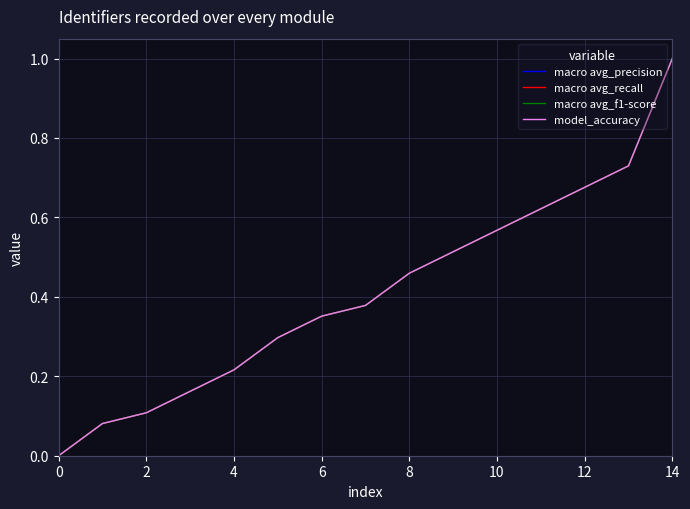

Does the chart display data point markers on the line(s)?

No